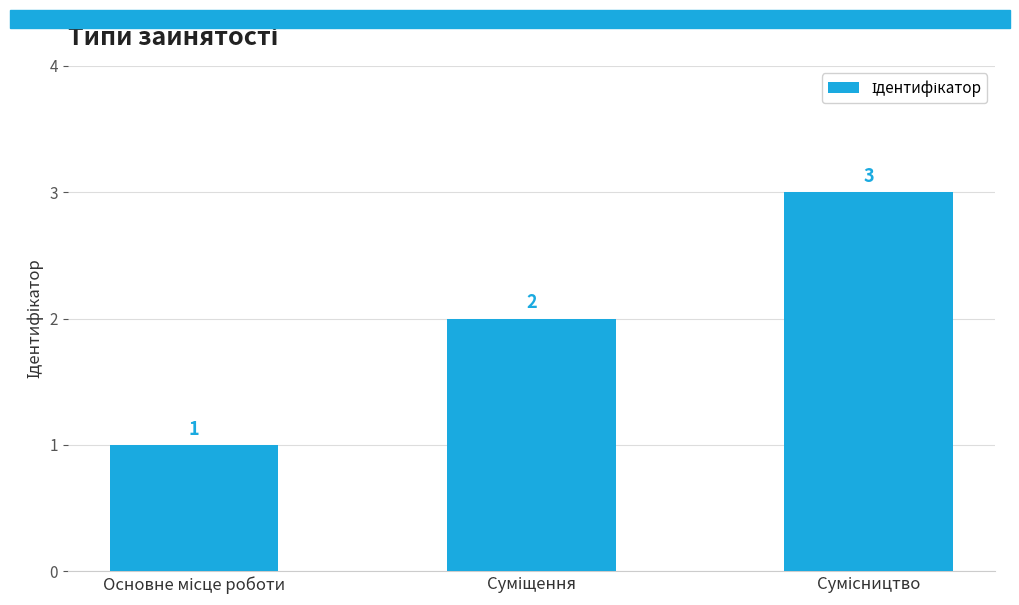

What is the value of the 3rd bar from the left?

3